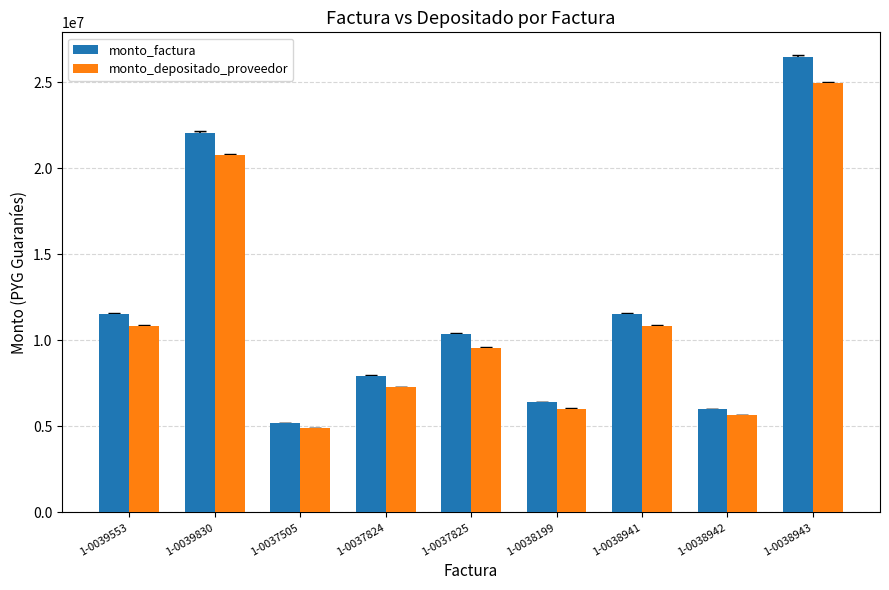

At which category is the sum across all series the highest?

1-0038943